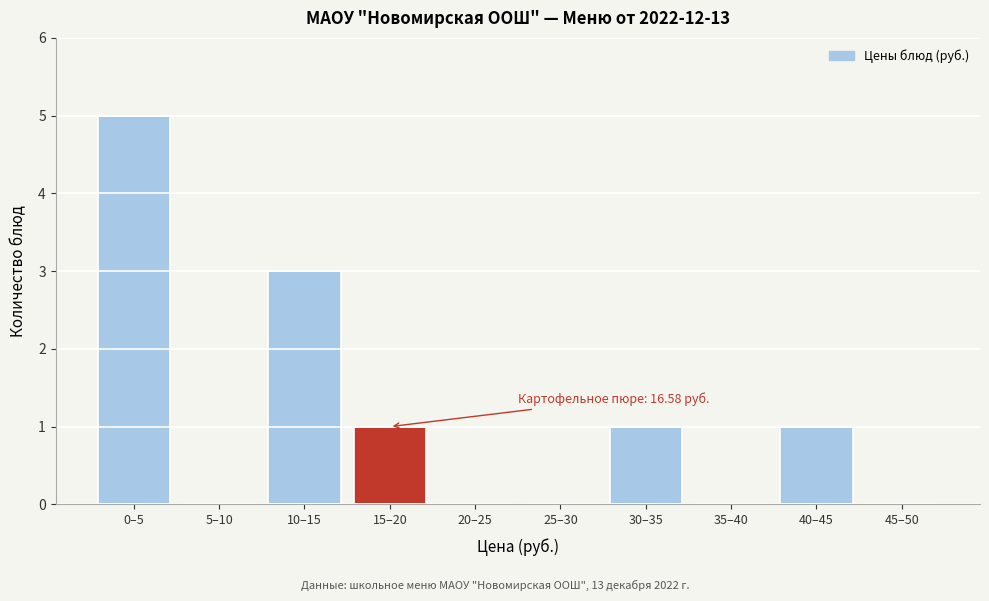

Reading right to left, what are all the values shown in this chart?

45–50=0	40–45=1	35–40=0	30–35=1	25–30=0	20–25=0	15–20=1	10–15=3	5–10=0	0–5=5